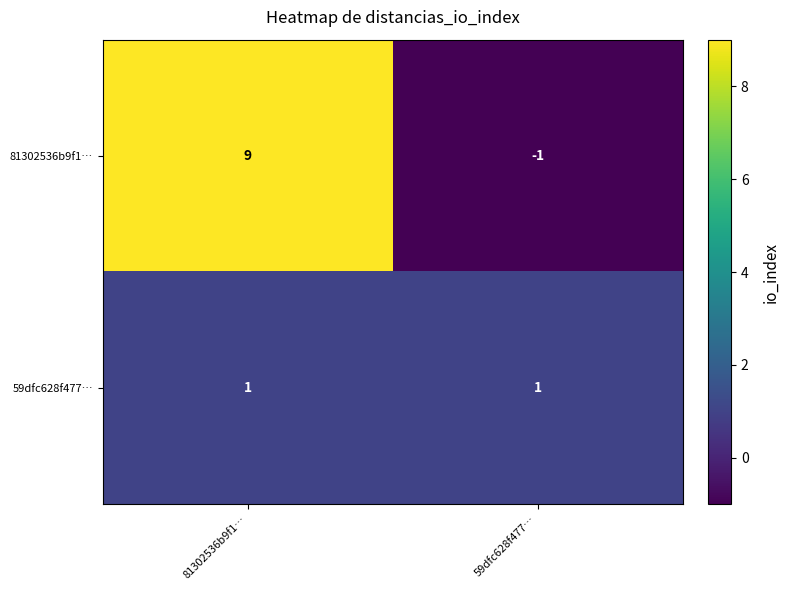

Rank the series at 59dfc628f477… from highest to lowest value.

59dfc628f477…, 81302536b9f1…